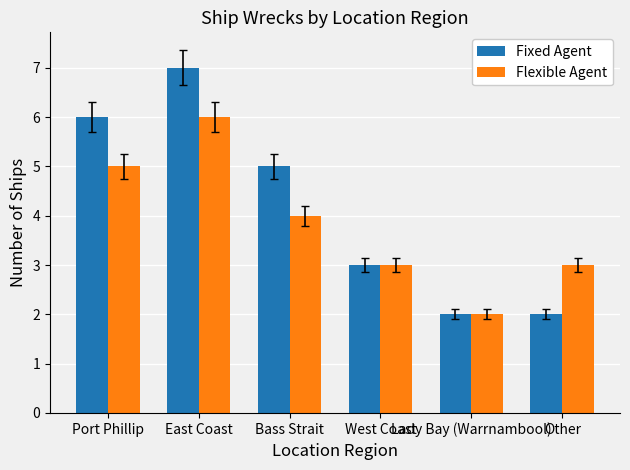

Rank the series at East Coast from lowest to highest value.

Flexible Agent, Fixed Agent